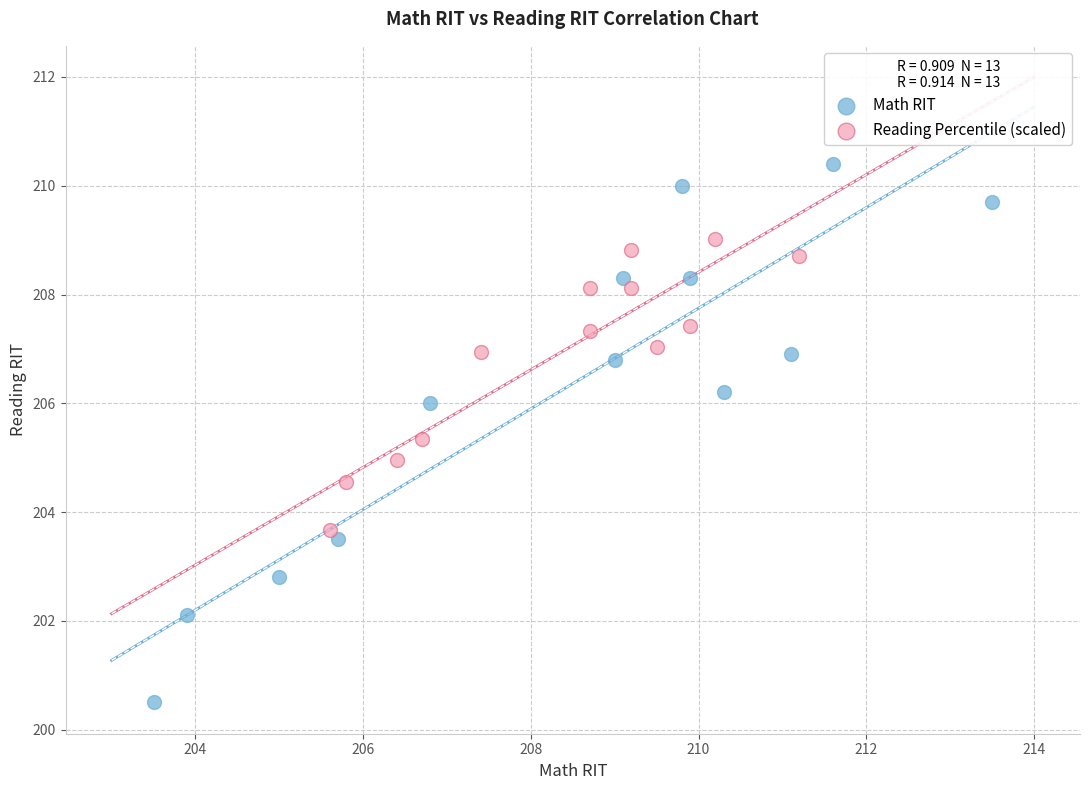

Which series has the largest Y range (max minus min)?

Math RIT